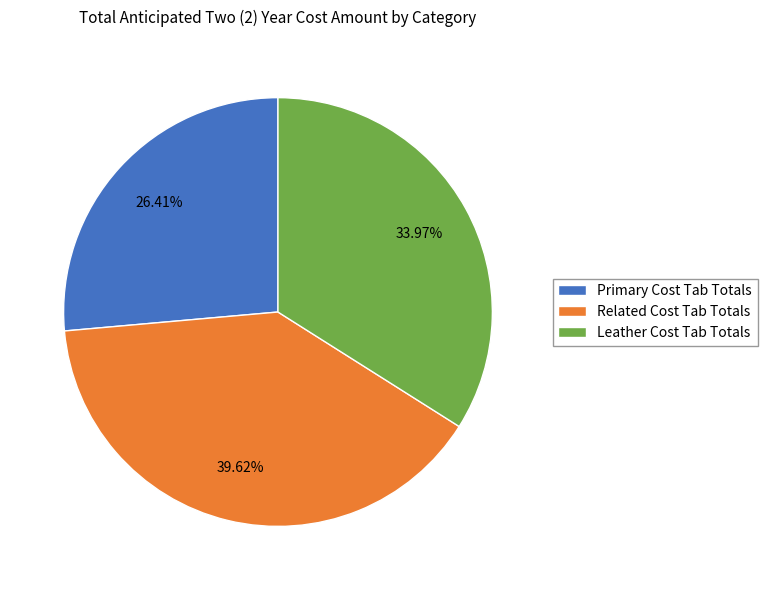

Count the number of slices in the pie.

3